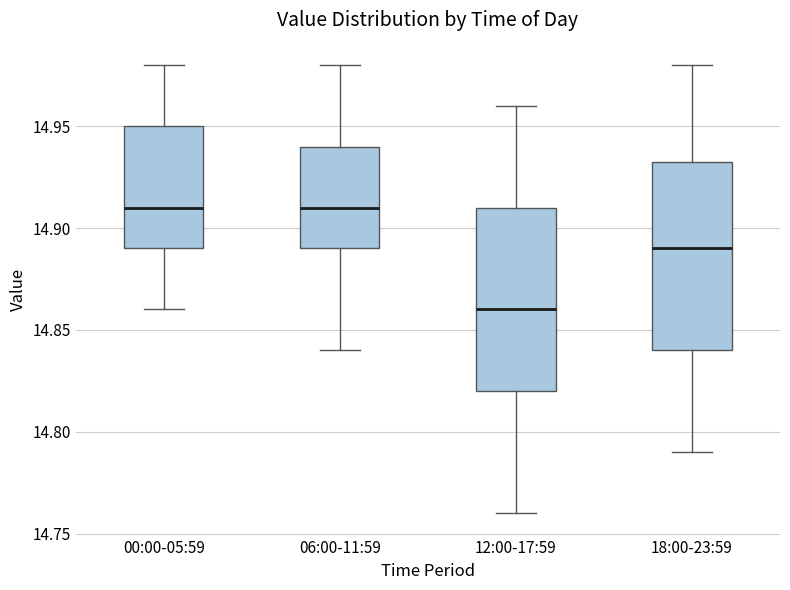

Where is the lower edge of the box for 18:00-23:59 on the y-axis? The values are not printed on the chart, so give them approximately, as read against the axis.

14.840